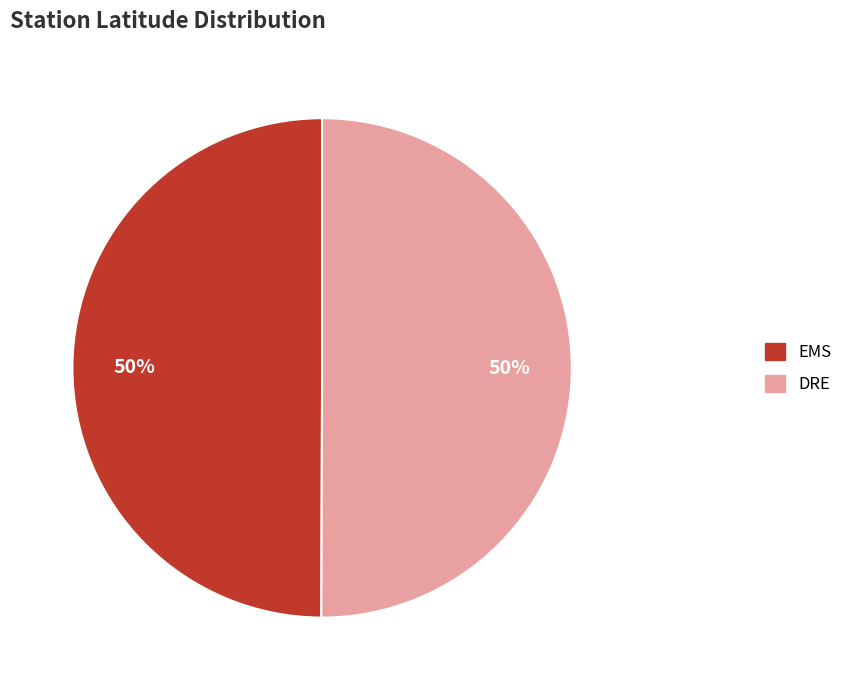

Is it true that EMS is 50% of the pie?

True